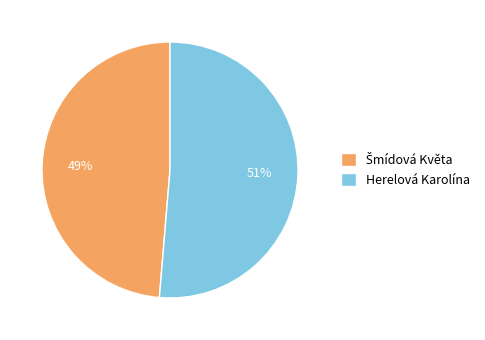

What is the largest slice in the pie chart?

Herelová Karolína